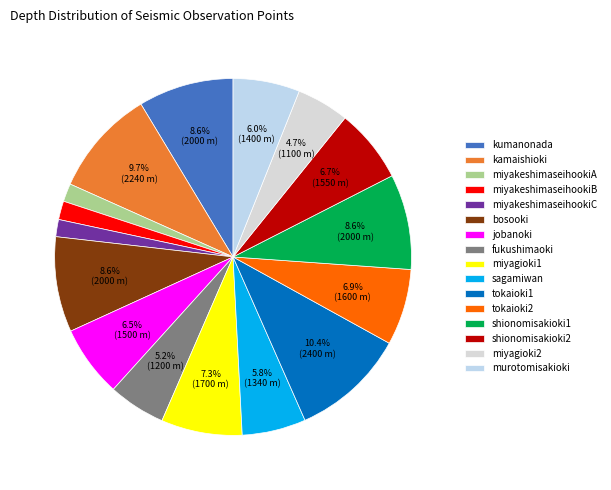

What percentage is NOT represented by kumanonada?

91.4%